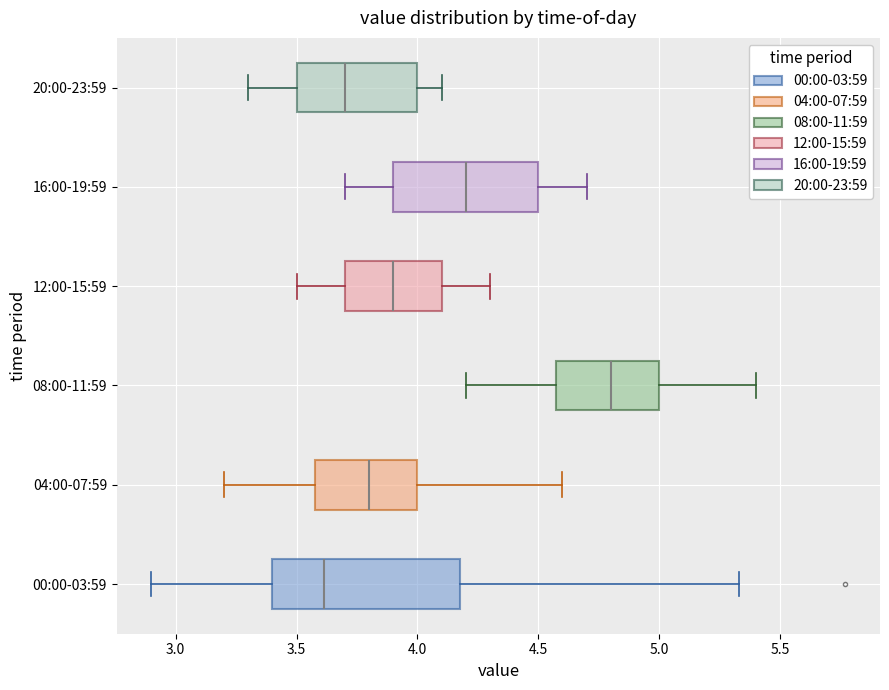

Reading bottom to top, read every box against the x-axis: the position of its median line, the range the box covers, and the ends of its whiskers. The values are not printed on the chart, so give them approximately, as read against the axis.

00:00-03:59: median 3.60, box 3.40 to 4.20, whiskers 2.90 to 5.35
04:00-07:59: median 3.80, box 3.60 to 4.00, whiskers 3.20 to 4.60
08:00-11:59: median 4.80, box 4.60 to 5.00, whiskers 4.20 to 5.40
12:00-15:59: median 3.90, box 3.70 to 4.10, whiskers 3.50 to 4.30
16:00-19:59: median 4.20, box 3.90 to 4.50, whiskers 3.70 to 4.70
20:00-23:59: median 3.70, box 3.50 to 4.00, whiskers 3.30 to 4.10